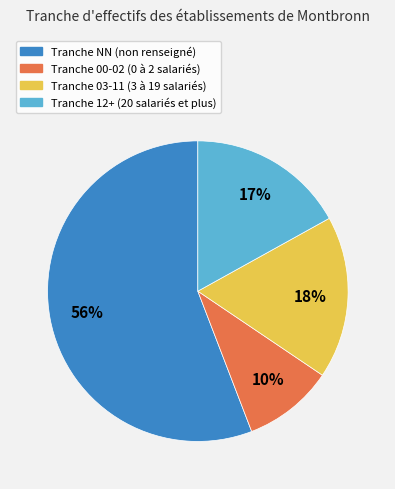

Is it true that Tranche 12+ (20 salariés et plus) is 5% of the pie?

False